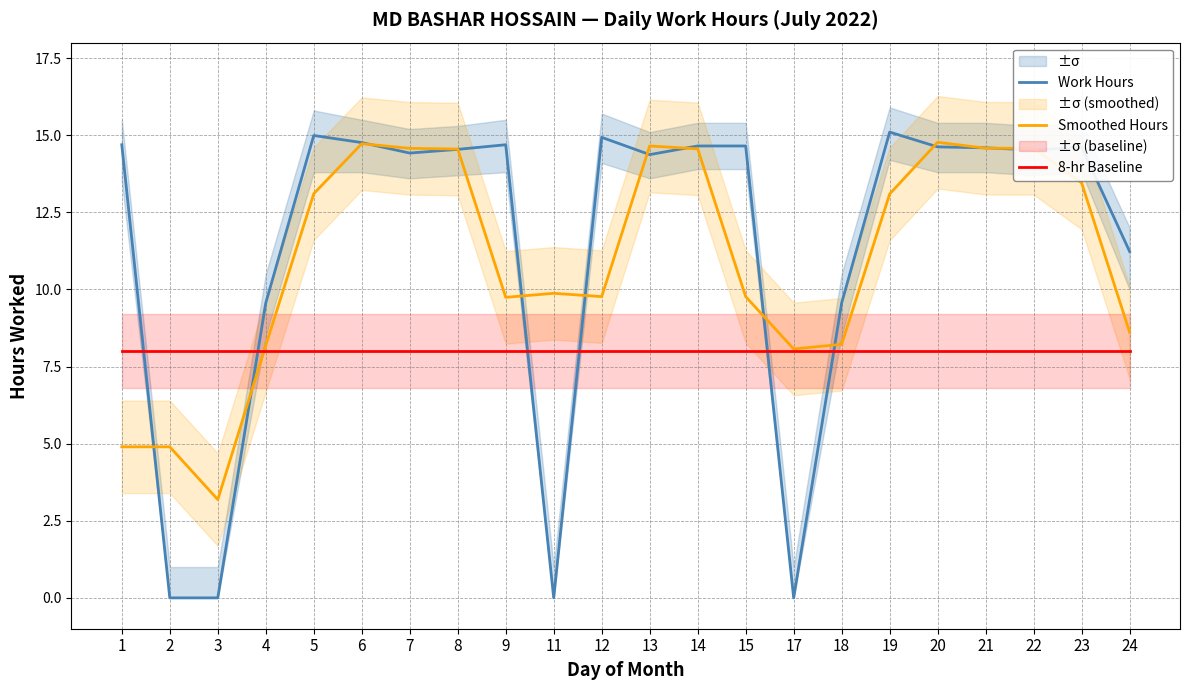

Reading right to left, what are all the values shown in this chart?

Work Hours: 11.2	14.6	14.5	14.6	14.6	15.1	9.6	0.0	14.7	14.7	14.4	14.9	0.0	14.7	14.5	14.4	14.8	15.0	9.6	0.0	0.0	14.7
Smoothed Hours: 8.6	13.5	14.6	14.6	14.8	13.1	8.2	8.1	9.8	14.6	14.6	9.8	9.9	9.7	14.5	14.6	14.7	13.1	8.2	3.2	4.9	4.9
8-hr Baseline: 8.0	8.0	8.0	8.0	8.0	8.0	8.0	8.0	8.0	8.0	8.0	8.0	8.0	8.0	8.0	8.0	8.0	8.0	8.0	8.0	8.0	8.0